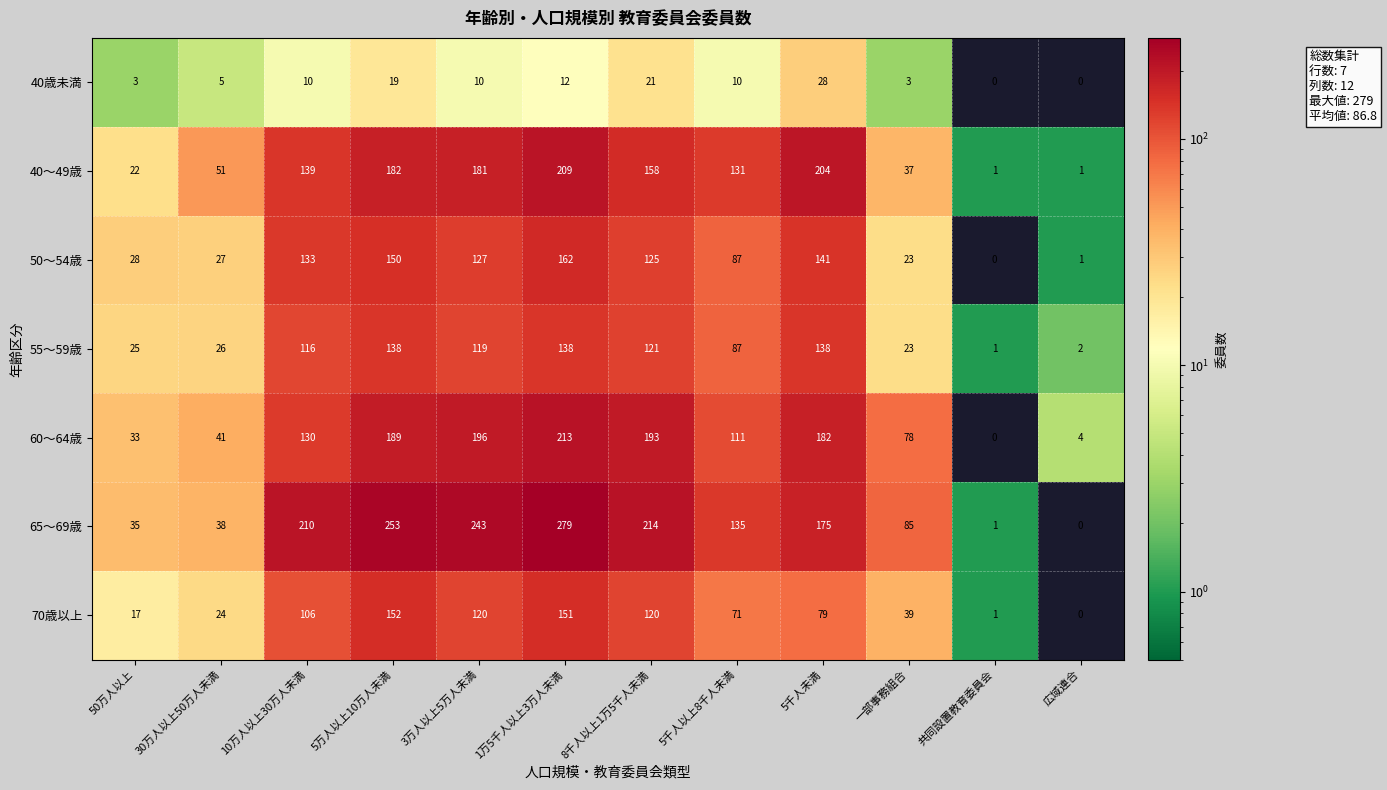

How many data points in 60～64歳 are less than 130?

6